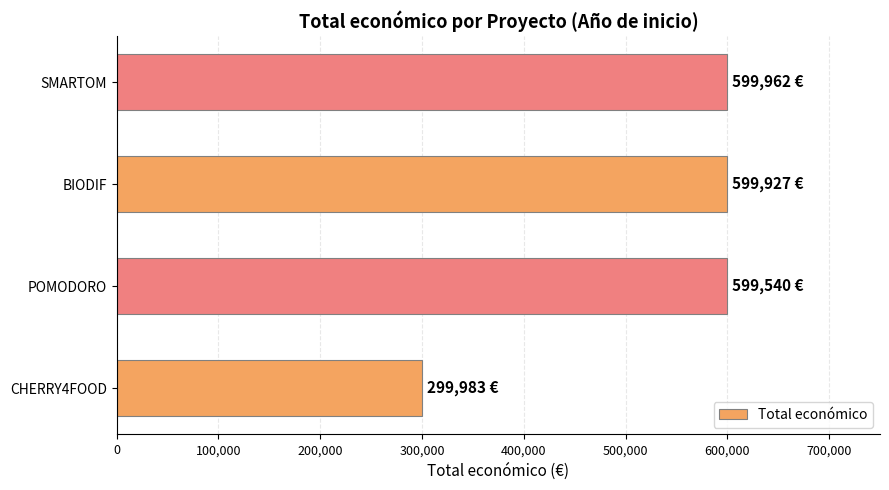

What is the approximate value at POMODORO?

599540